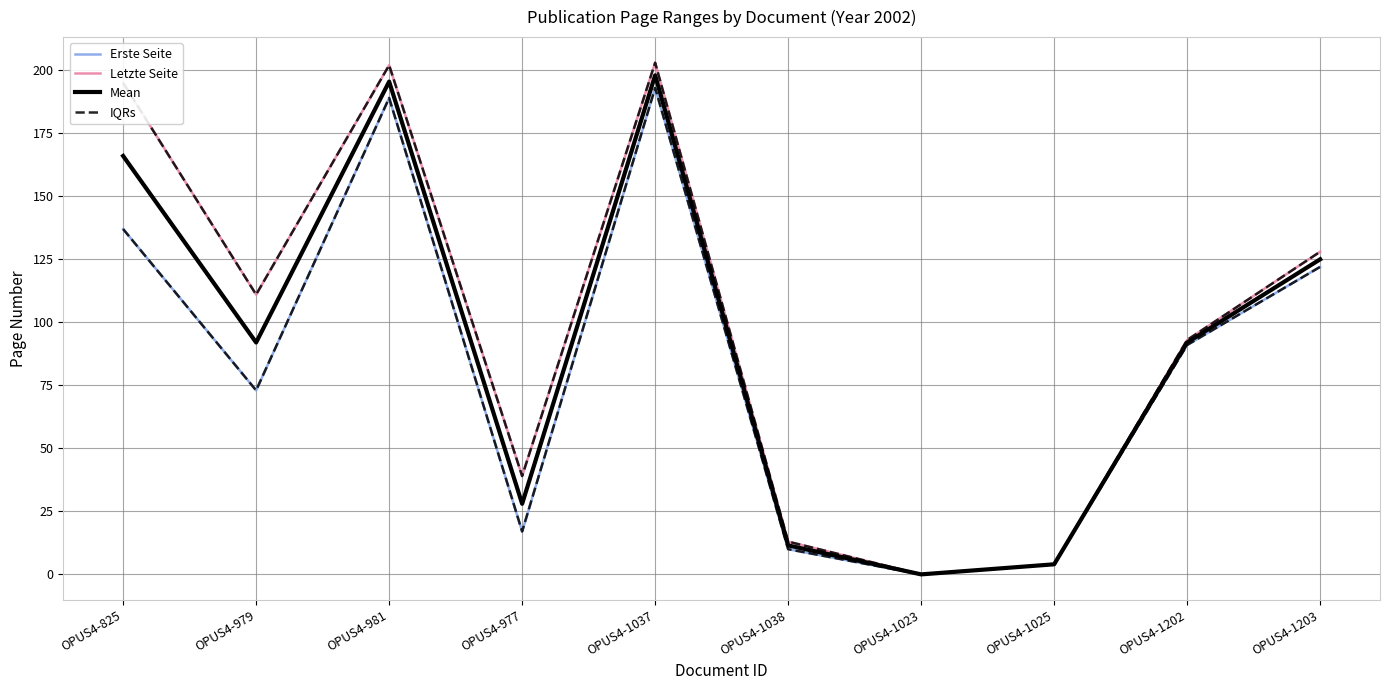

Which series has the largest range (max minus min)?

Letzte Seite